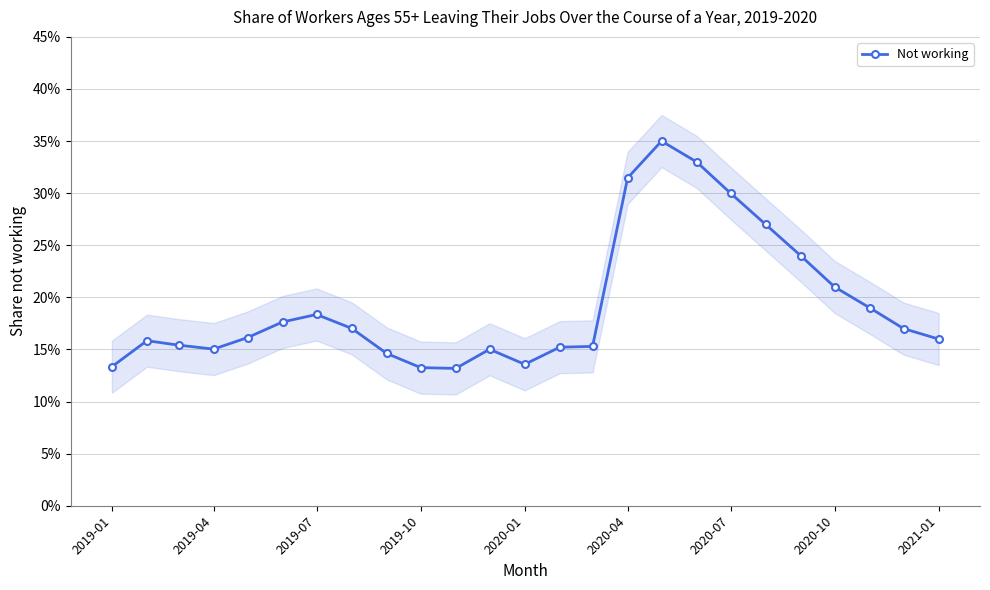

What is the value of the 22nd point from the left?

0.2